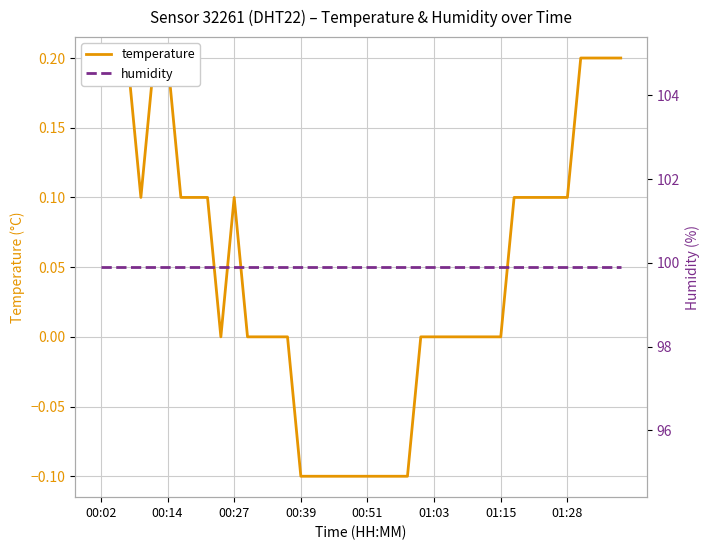

How many temperature values are between 0 and 1?

31